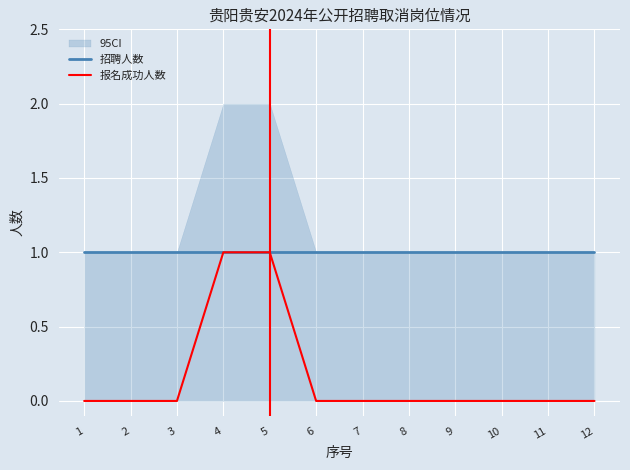

True or false: 招聘人数 and 报名成功人数 cross at least once.

False